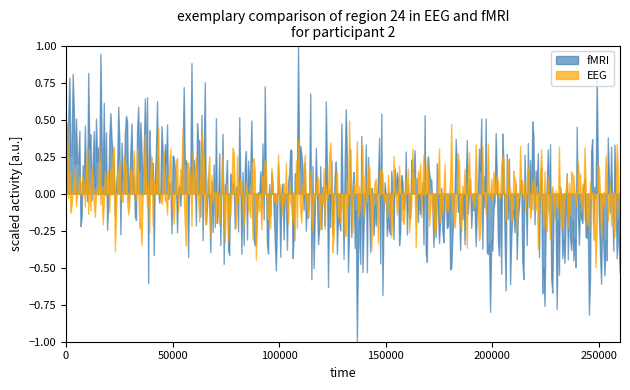

Which has a higher value, 9 or 1?

1